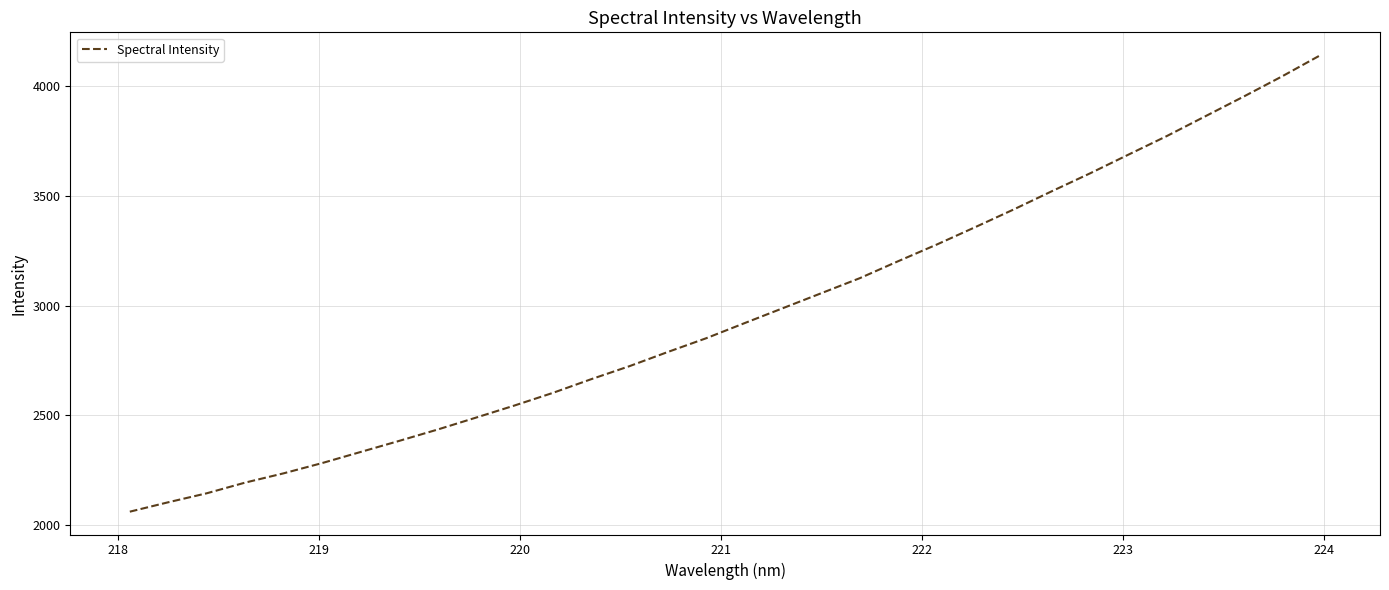

Reading left to right, transcribe all the data shown in this chart.

2061.5	2104.3	2145.2	2193.9	2236.1	2282.8	2333.2	2383.6	2435.2	2489.6	2544.6	2602.2	2664.6	2724.2	2788.9	2851.6	2920.5	2988.7	3056.8	3125.2	3202.5	3278.0	3357.1	3437.4	3520.9	3602.7	3688.0	3772.6	3862.4	3952.1	4044.0	4140.5